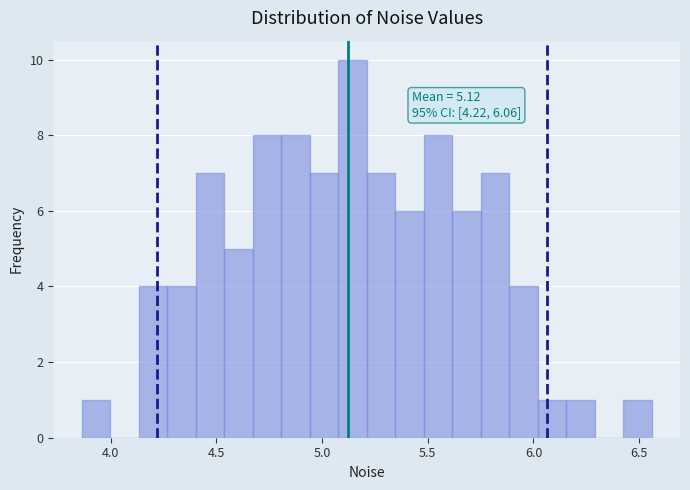

Around what value on the x-axis is the tallest bar? Give the approximate position of its centre, as read against the axis.

5.15